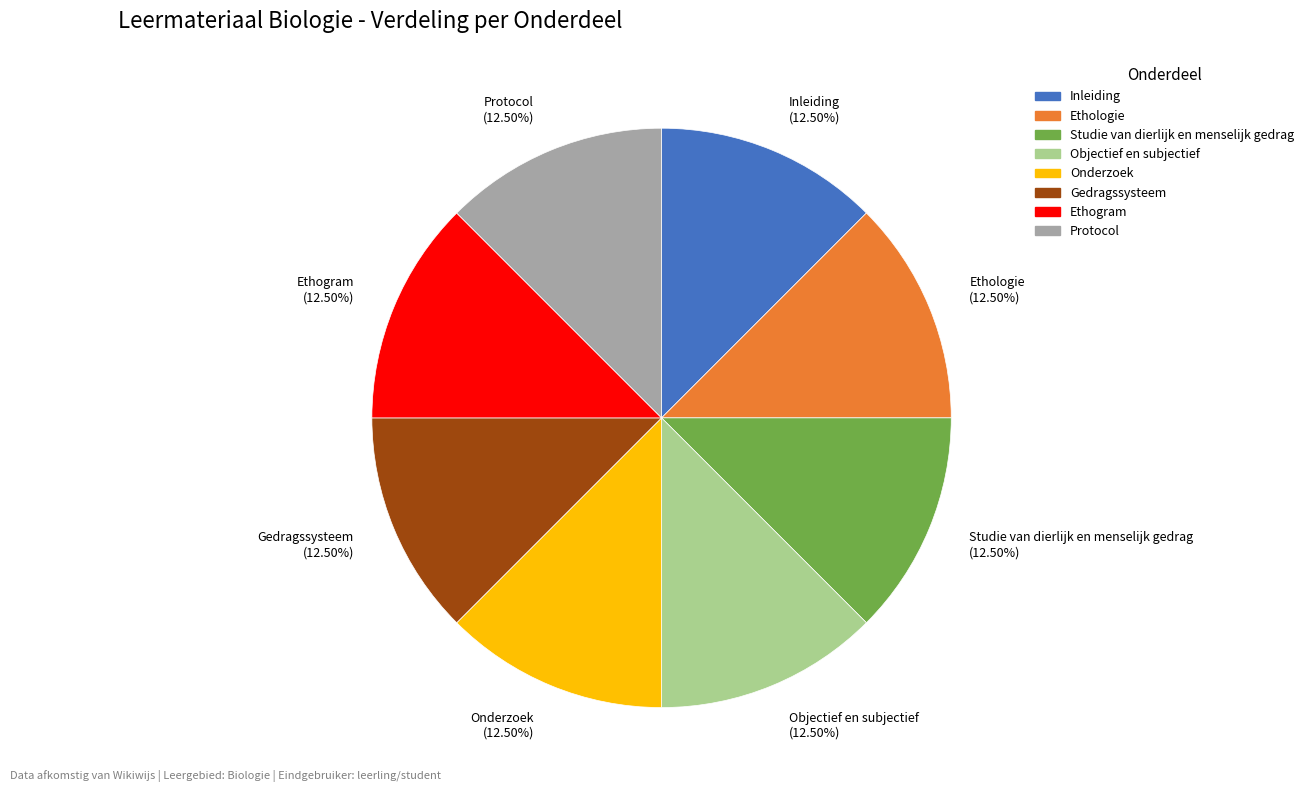

Do Ethologie (12.50%) and Objectief en subjectief (12.50%) together represent more than half of the pie?

No